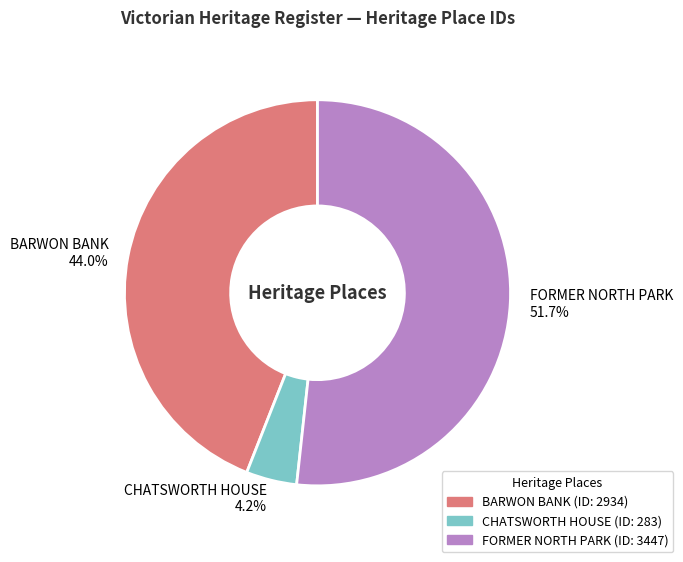

How many segments does this pie chart have?

3